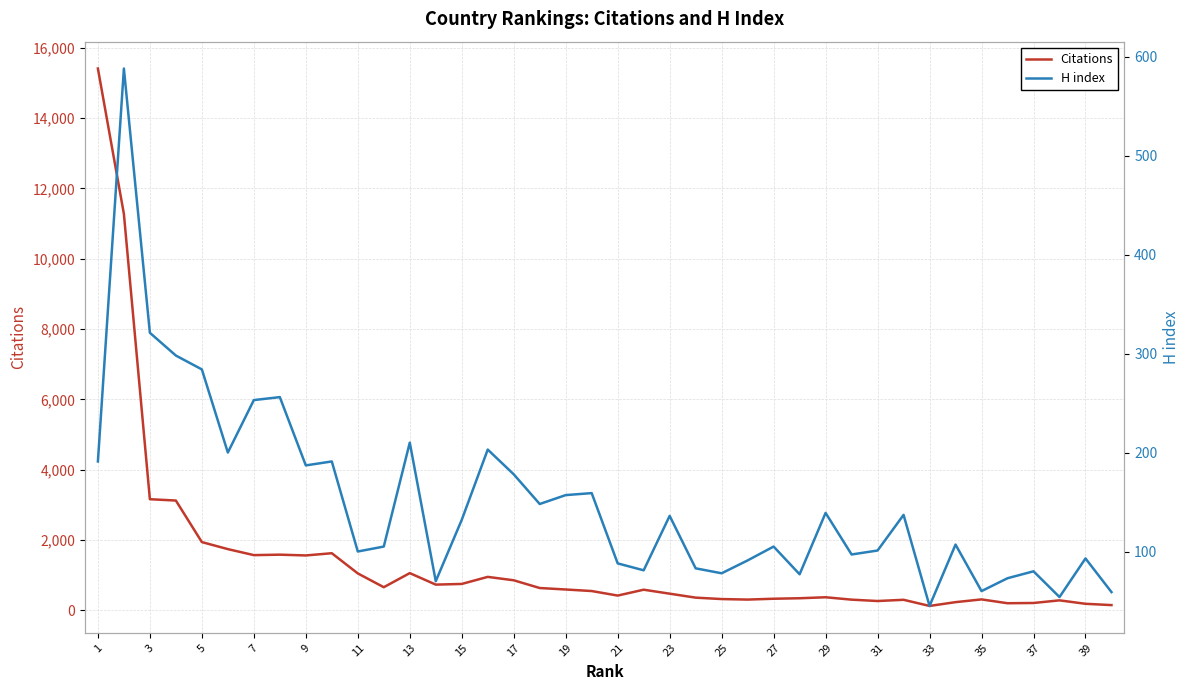

Count the number of data series in this chart.

2